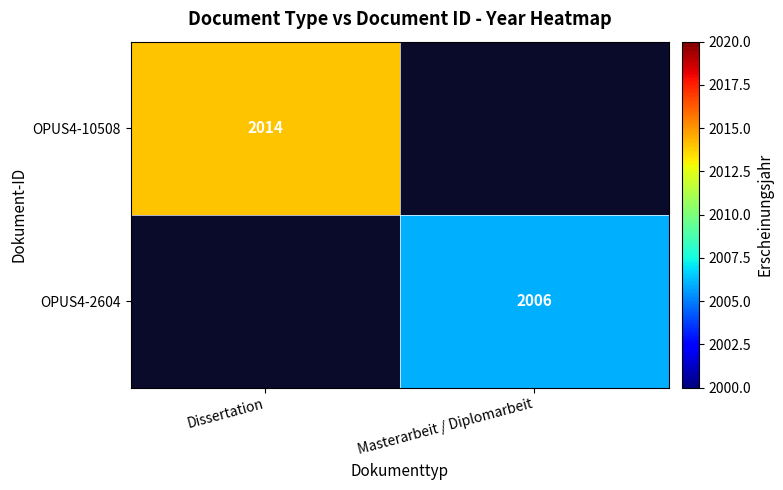

The OPUS4-10508 series shows 2014 at Dissertation. True or false?

True